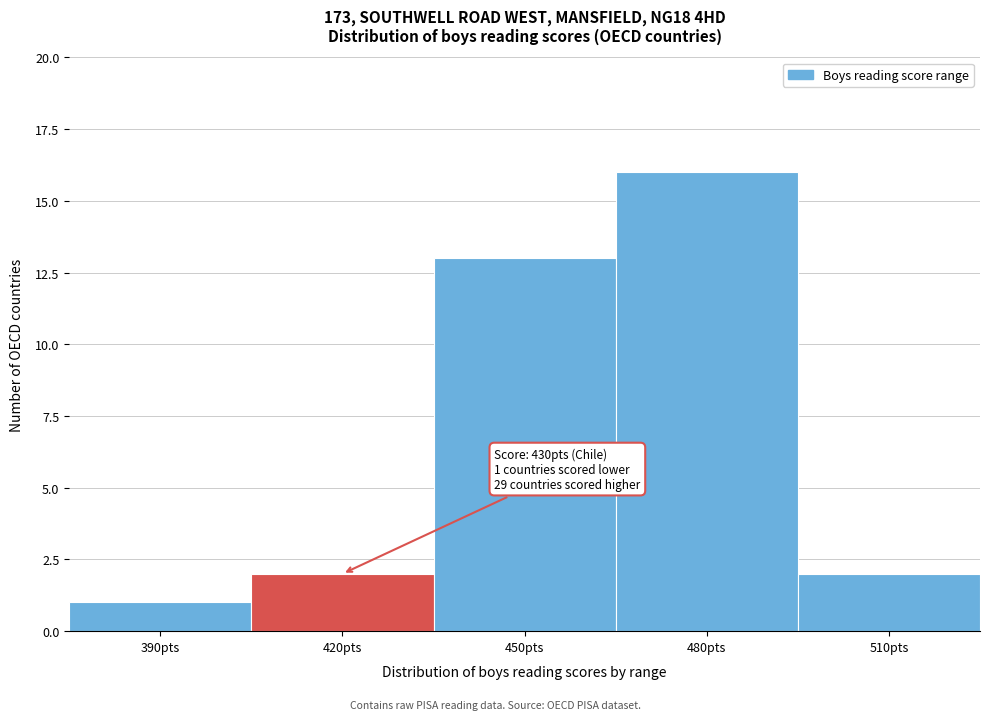

Reading left to right, list all the values displayed in this chart.

1	2	13	16	2